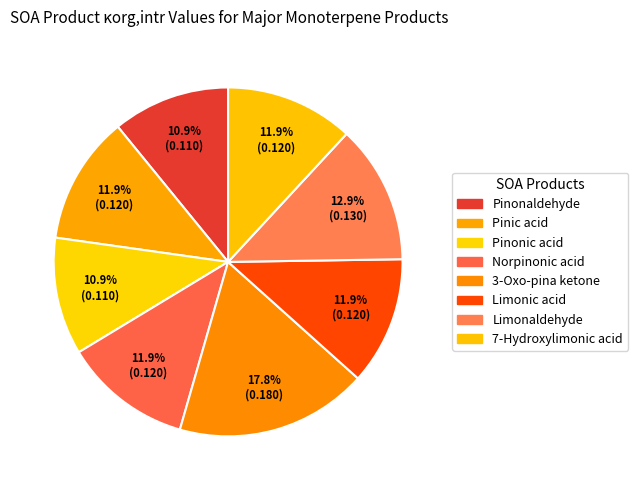

How much of the chart is everything except Limonic acid?

88.1%